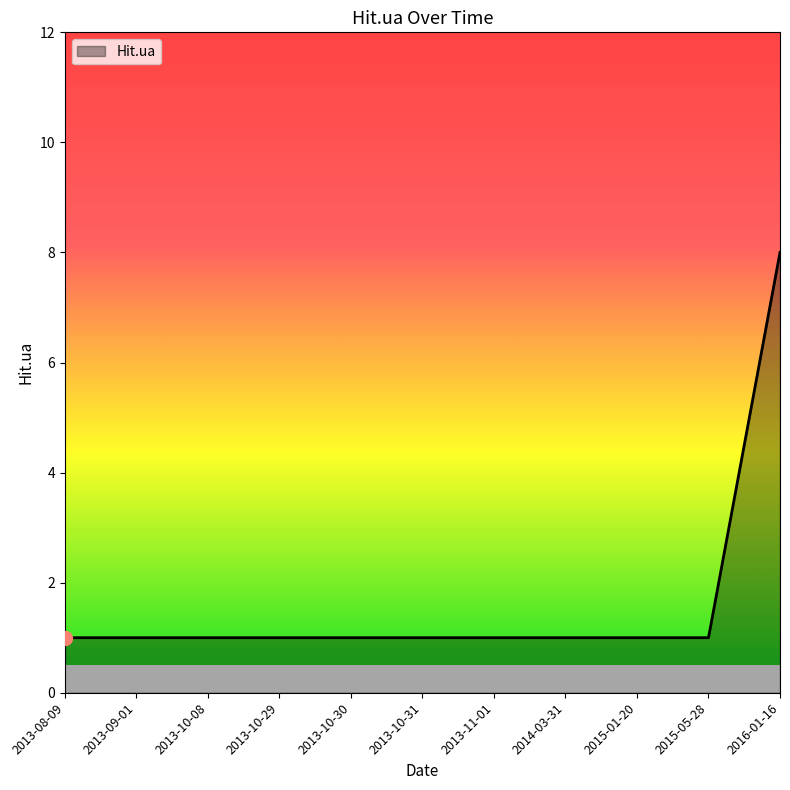

At which category does the chart reach its peak across all series?

2016-01-16